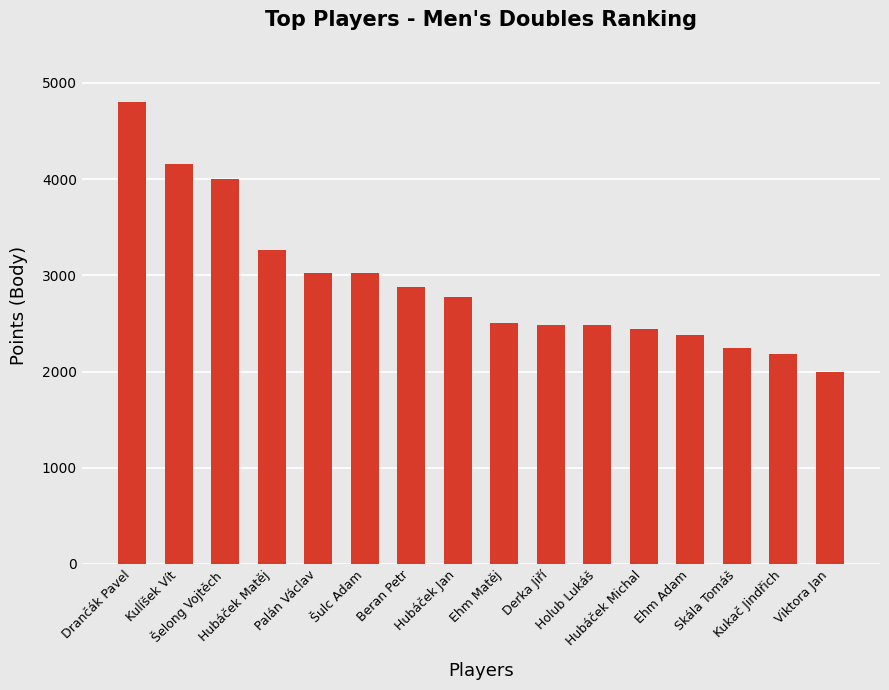

What is the change in value from Ehm Matěj to Viktora Jan?

-500